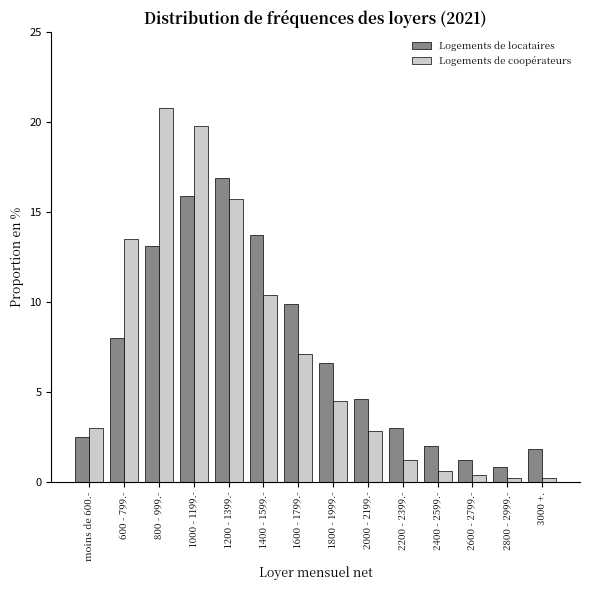

Reading right to left, extract all data points from this chart.

Logements de locataires: 3000 +.=1.8	2800 - 2999.-=0.8	2600 - 2799.-=1.2	2400 - 2599.-=2.0	2200 - 2399.-=3.0	2000 - 2199.-=4.6	1800 - 1999.-=6.6	1600 - 1799.-=9.9	1400 - 1599.-=13.7	1200 - 1399.-=16.9	1000 - 1199.-=15.9	800 - 999.-=13.1	600 - 799.-=8.0	moins de 600.-=2.5
Logements de coopérateurs: 3000 +.=0.2	2800 - 2999.-=0.2	2600 - 2799.-=0.4	2400 - 2599.-=0.6	2200 - 2399.-=1.2	2000 - 2199.-=2.8	1800 - 1999.-=4.5	1600 - 1799.-=7.1	1400 - 1599.-=10.4	1200 - 1399.-=15.7	1000 - 1199.-=19.8	800 - 999.-=20.8	600 - 799.-=13.5	moins de 600.-=3.0